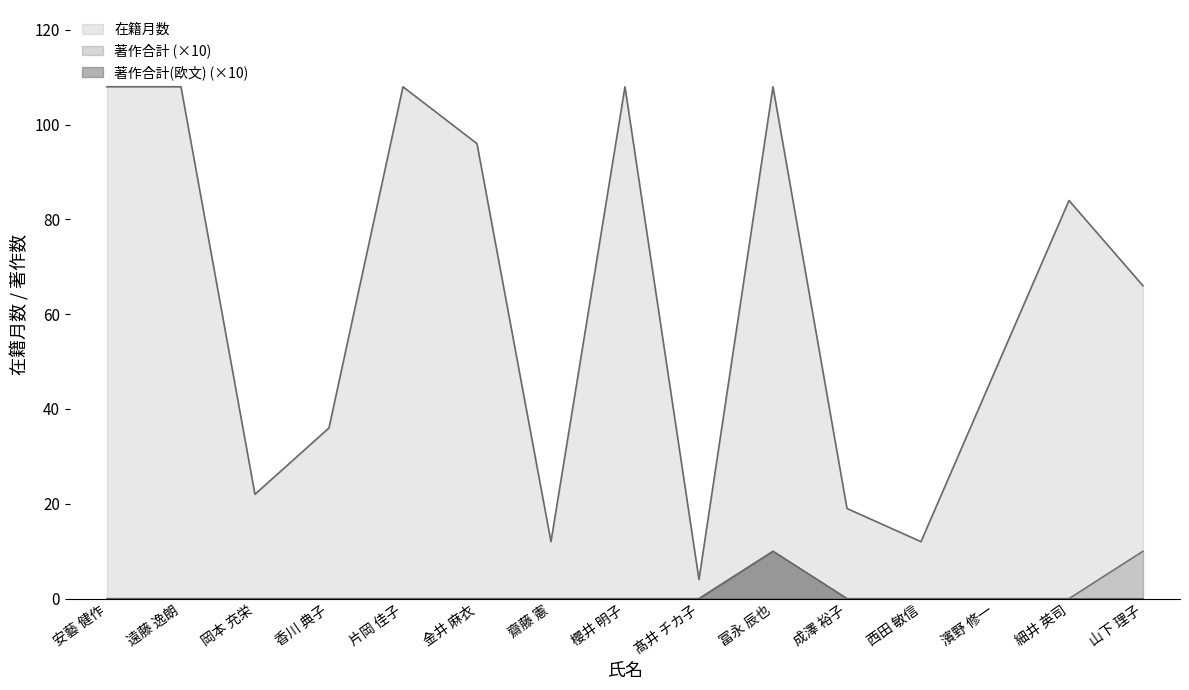

True or false: 在籍月数 and 著作合計 cross at least once.

False